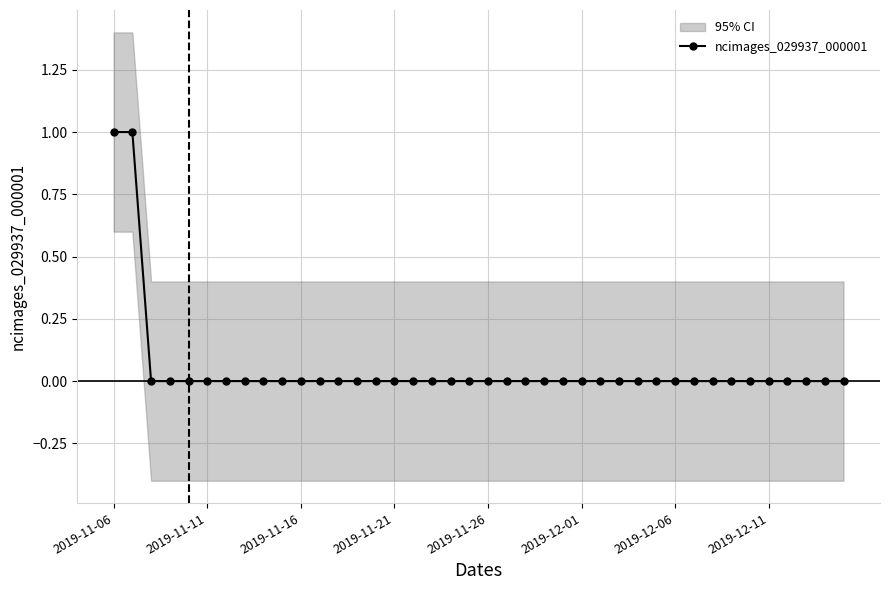

What position from the right is 36?

4